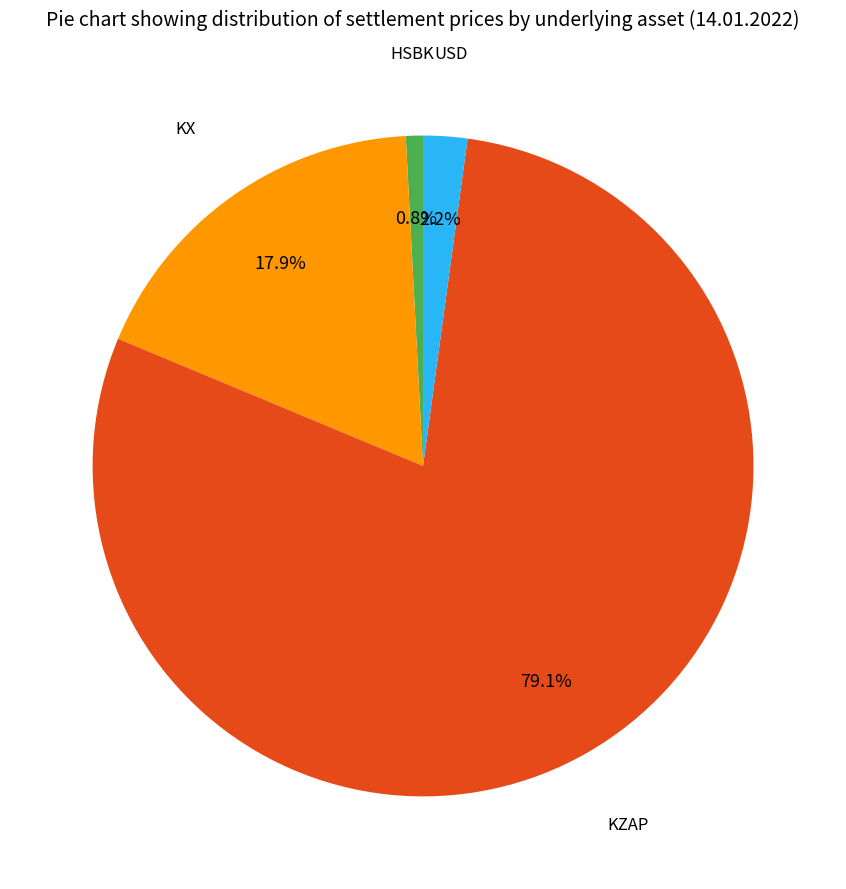

Count the number of slices in the pie.

4